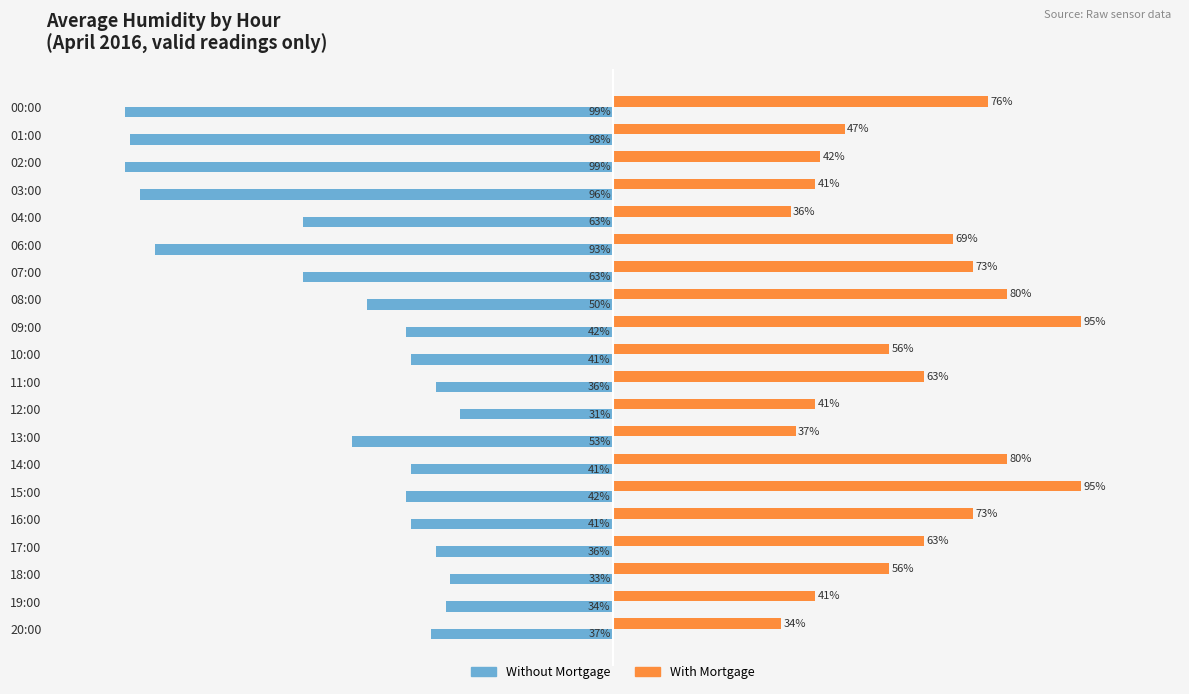

Which series has the largest total across all categories?

With Mortgage